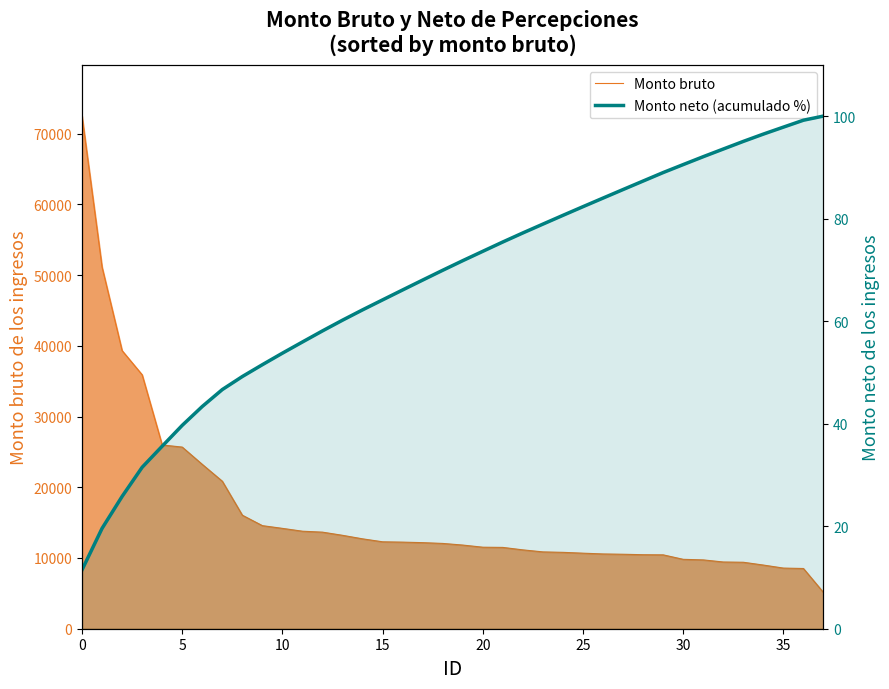

What is the spread (max minus min) of values at 21?

11419.3